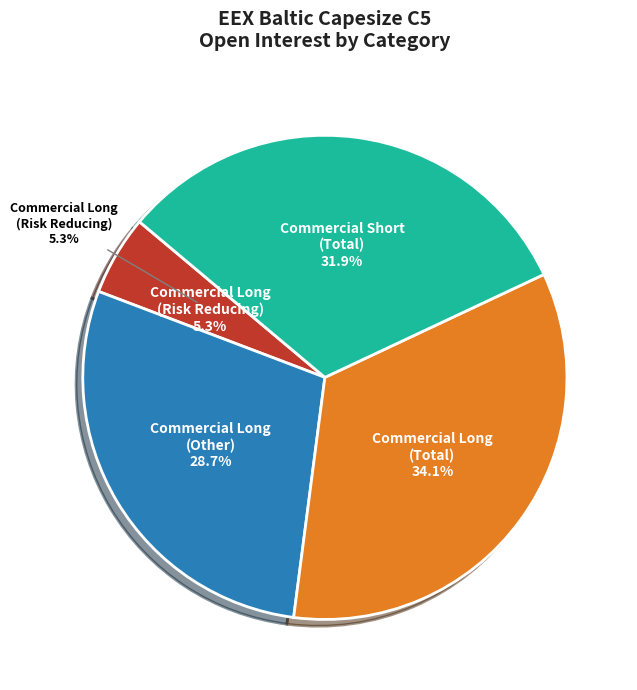

Is Commercial Long
(Total) the majority of the pie?

No